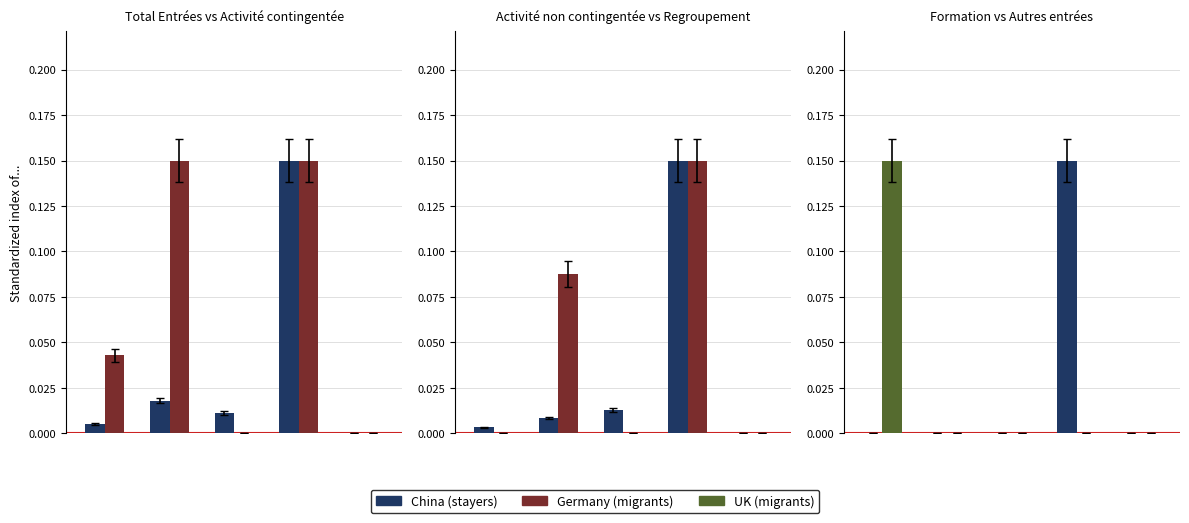

How many groups of bars are there?

5